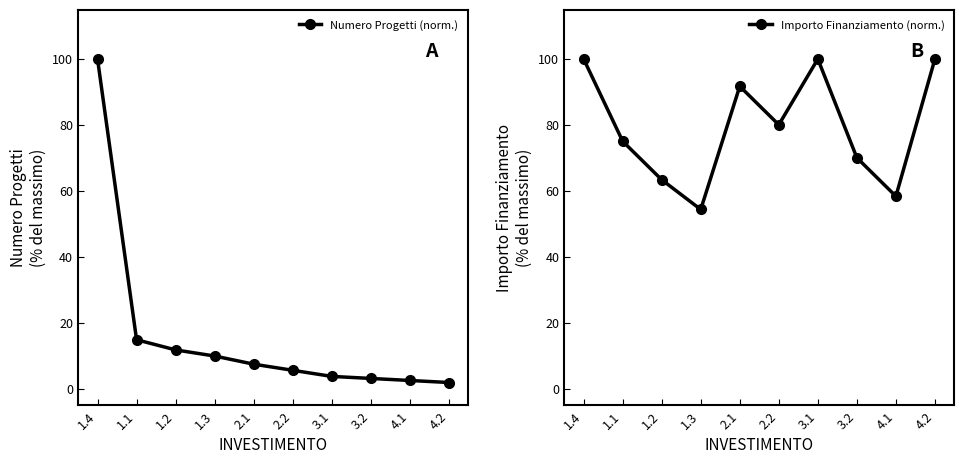

What is the label of the 2nd point from the right?

4.1